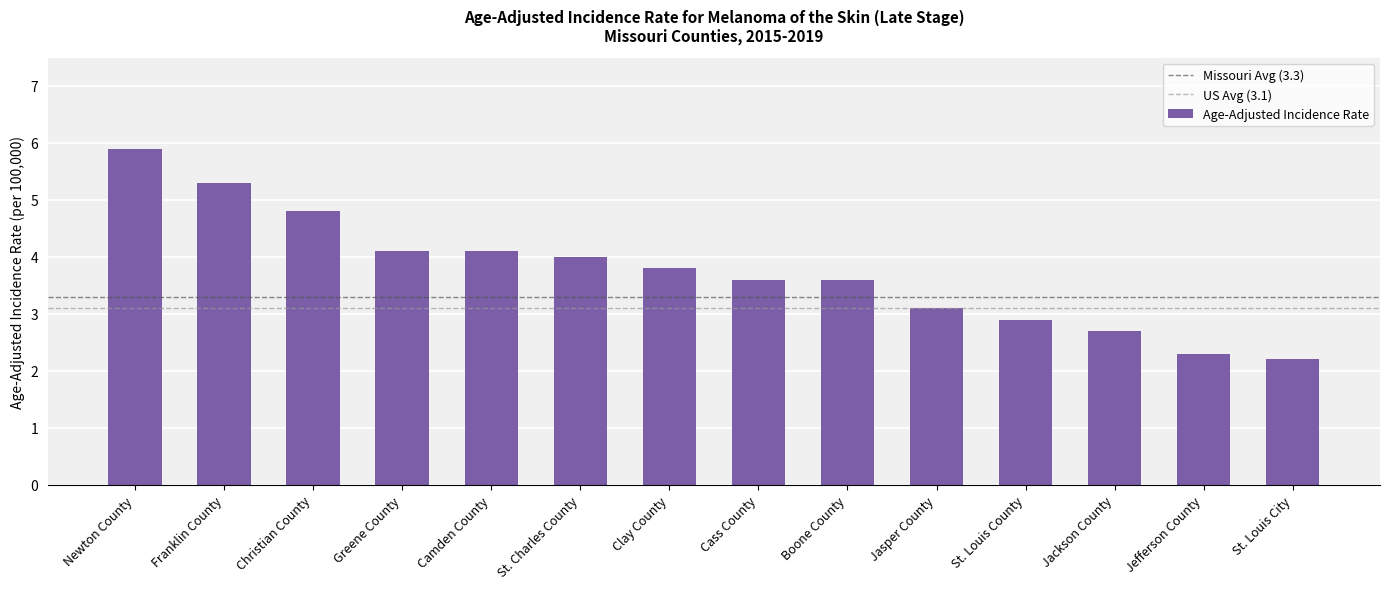

What is the difference between the values at Clay County and St. Louis City?

1.6